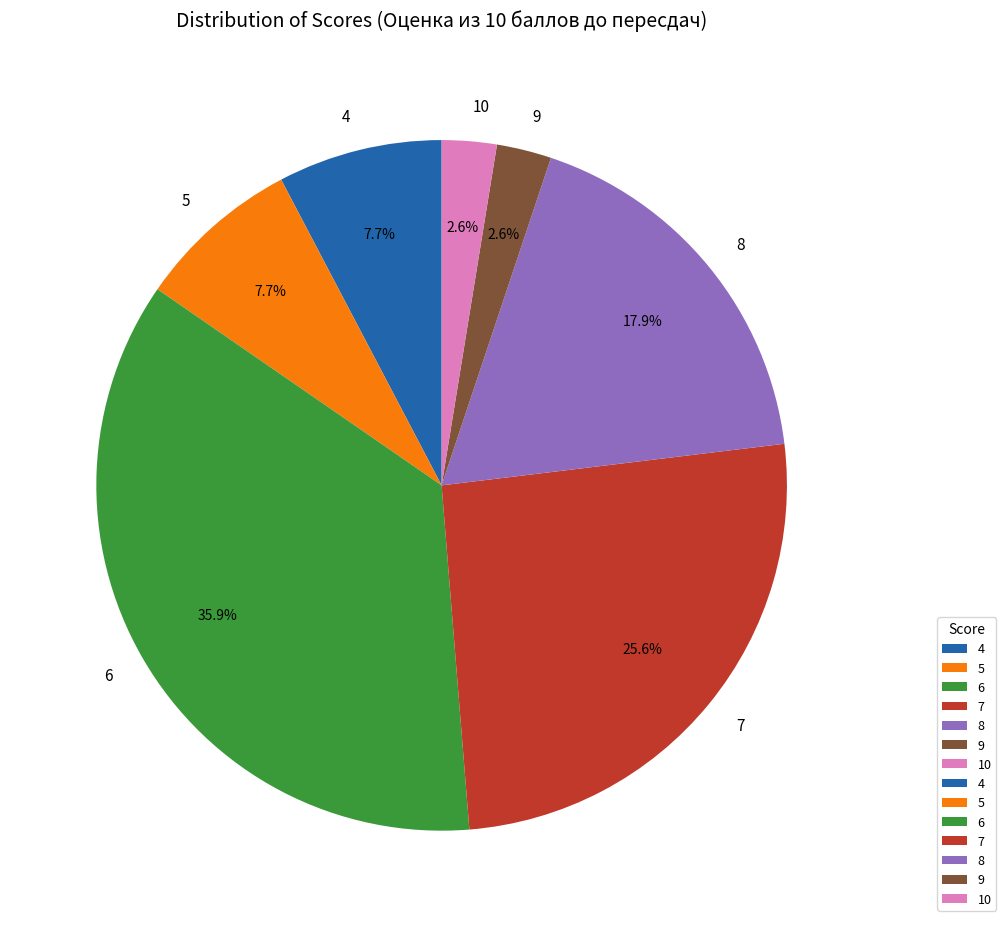

What is the largest slice in the pie chart?

6